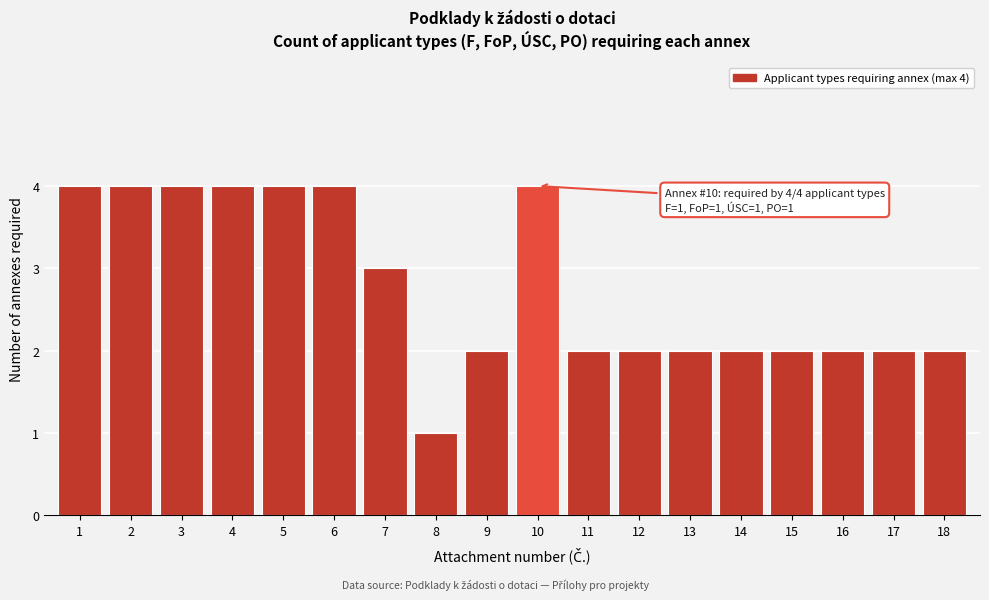

Reading left to right, extract all data points from this chart.

4	4	4	4	4	4	3	1	2	4	2	2	2	2	2	2	2	2